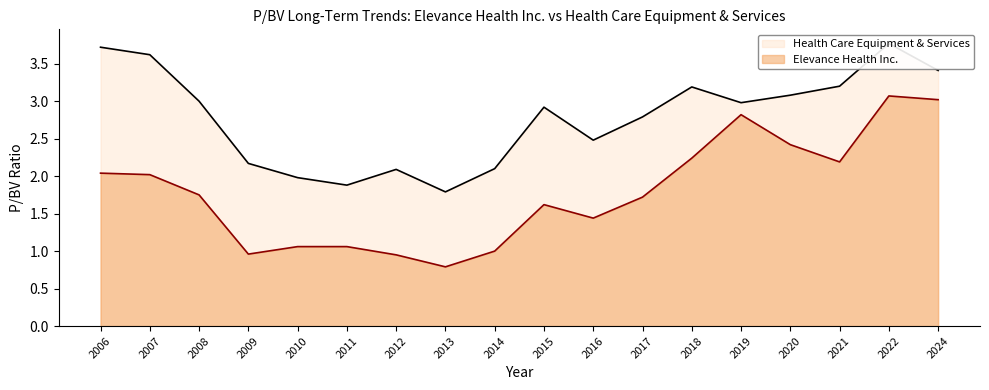

True or false: Elevance Health Inc. has a value of 2.2 at 2021.

True